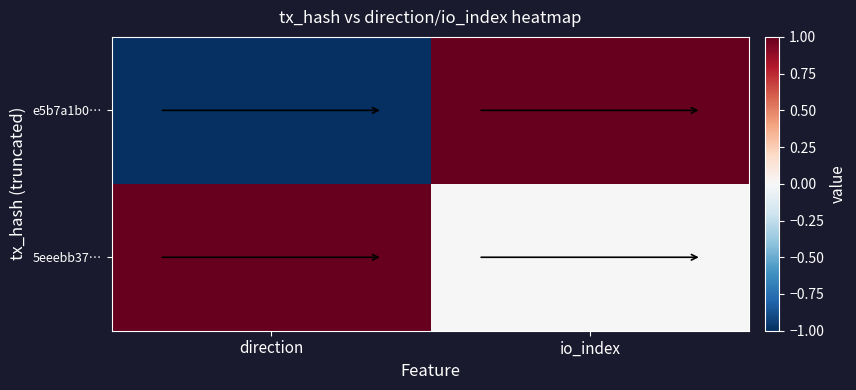

At how many categories does at least one series exceed 0?

2